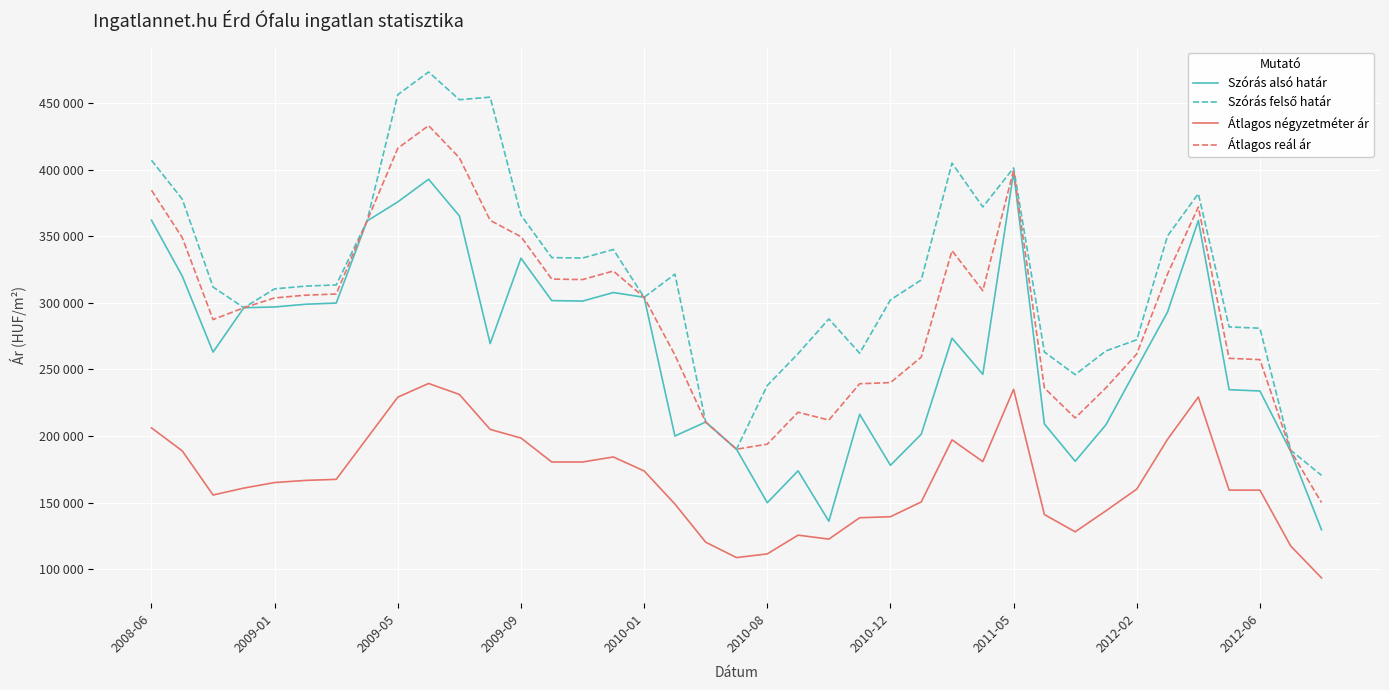

True or false: Szórás felső határ and Szórás alsó határ intersect in this chart.

False